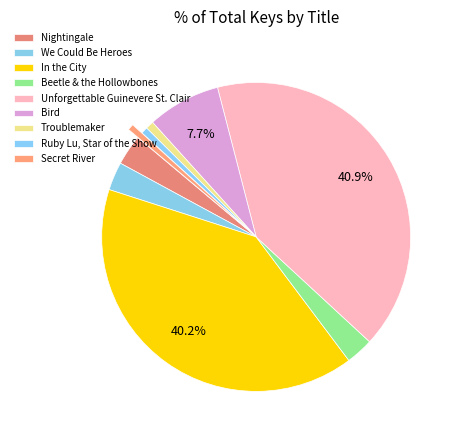

Between Nightingale and Secret River, which is larger?

Nightingale